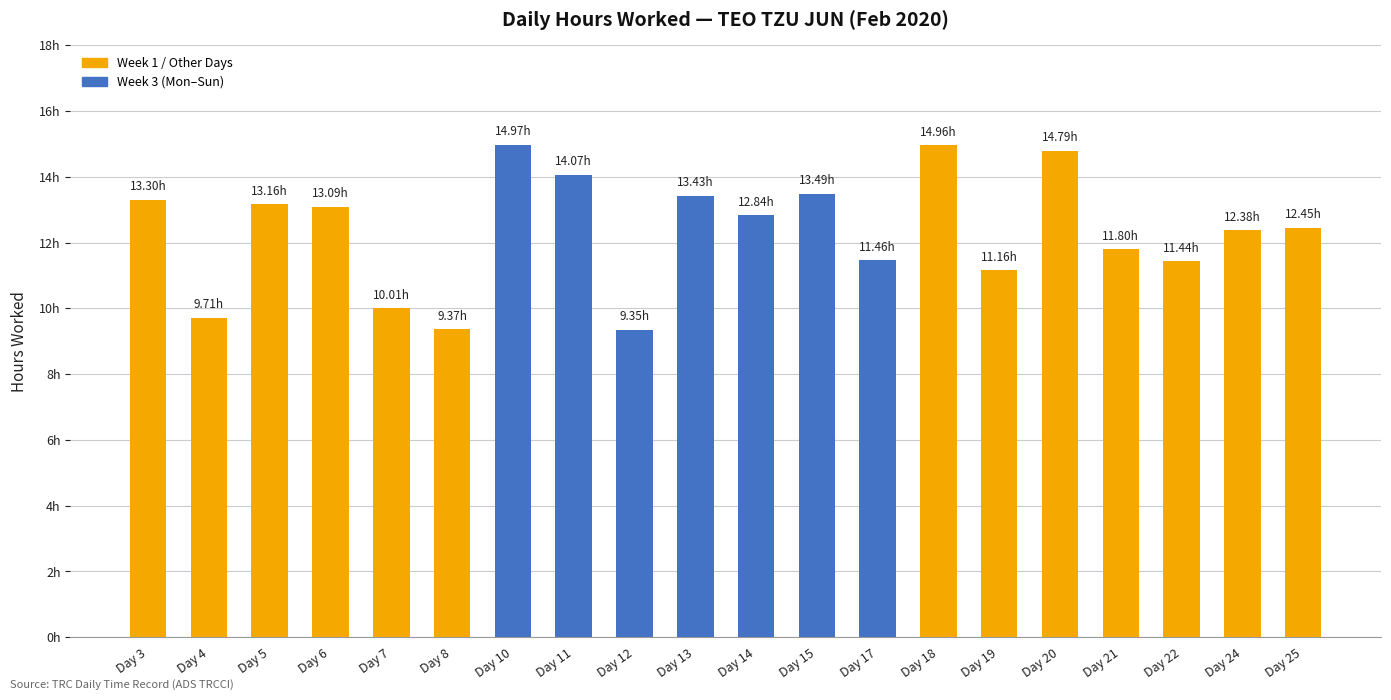

The chart shows a value of 6.4 at Day 3. True or false?

False